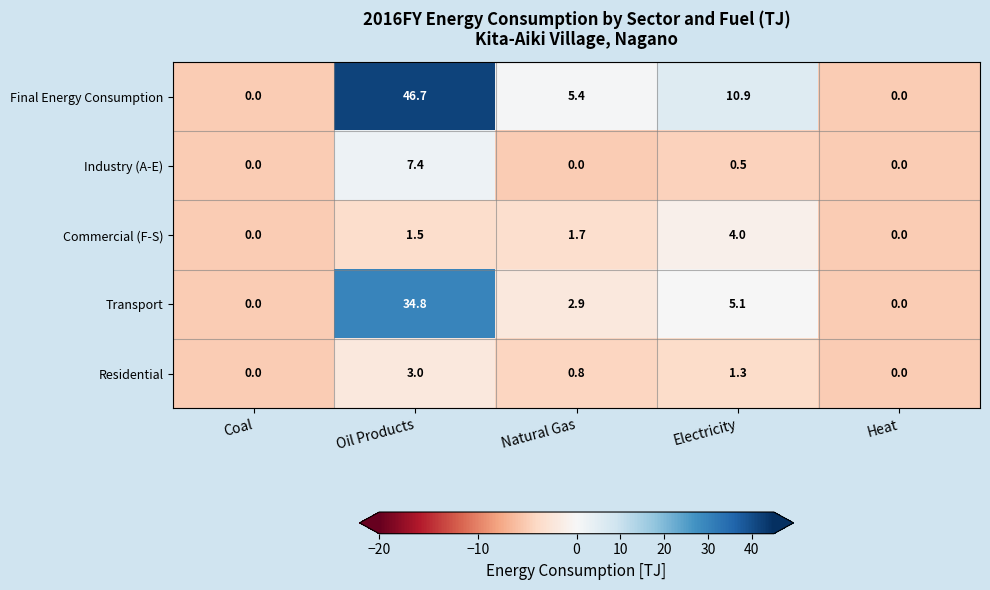

Reading right to left, what are all the values shown in this chart?

Final Energy Consumption: Heat=0.0	Electricity=10.9	Natural Gas=5.4	Oil Products=46.7	Coal=0.0
Industry (A-E): Heat=0.0	Electricity=0.5	Natural Gas=0.0	Oil Products=7.4	Coal=0.0
Commercial (F-S): Heat=0.0	Electricity=4.0	Natural Gas=1.7	Oil Products=1.5	Coal=0.0
Transport: Heat=0.0	Electricity=5.1	Natural Gas=2.9	Oil Products=34.8	Coal=0.0
Residential: Heat=0.0	Electricity=1.3	Natural Gas=0.8	Oil Products=3.0	Coal=0.0